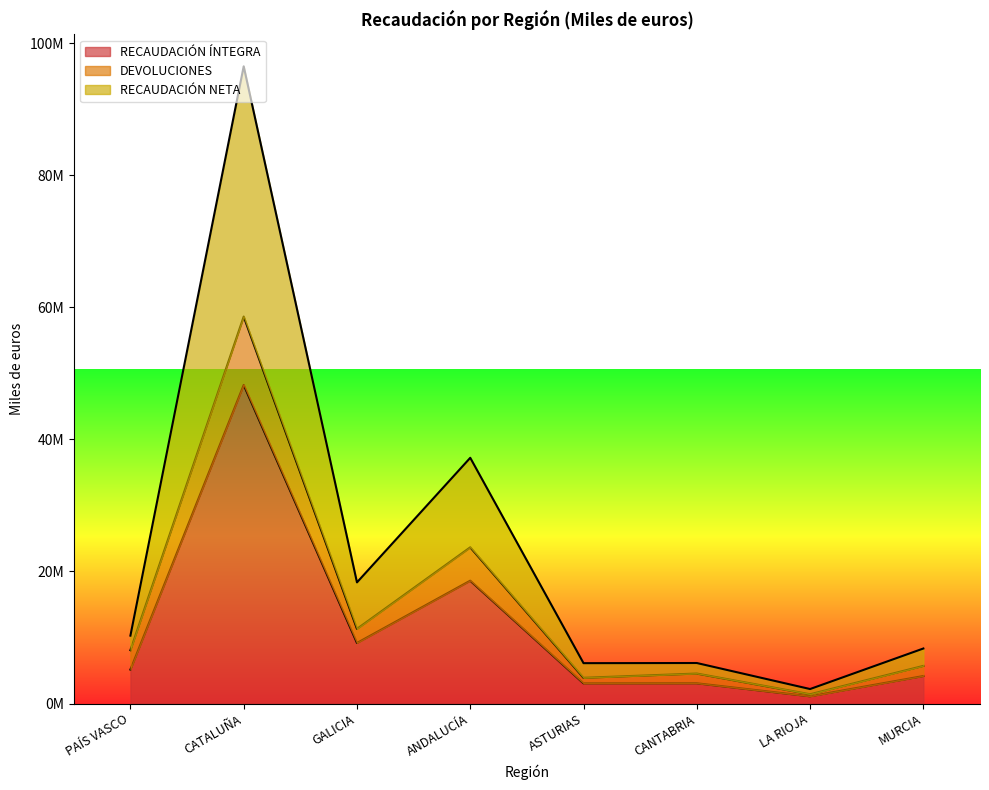

In RECAUDACIÓN ÍNTEGRA, how many points are higher than both neighbors (excluding endpoints)?

3